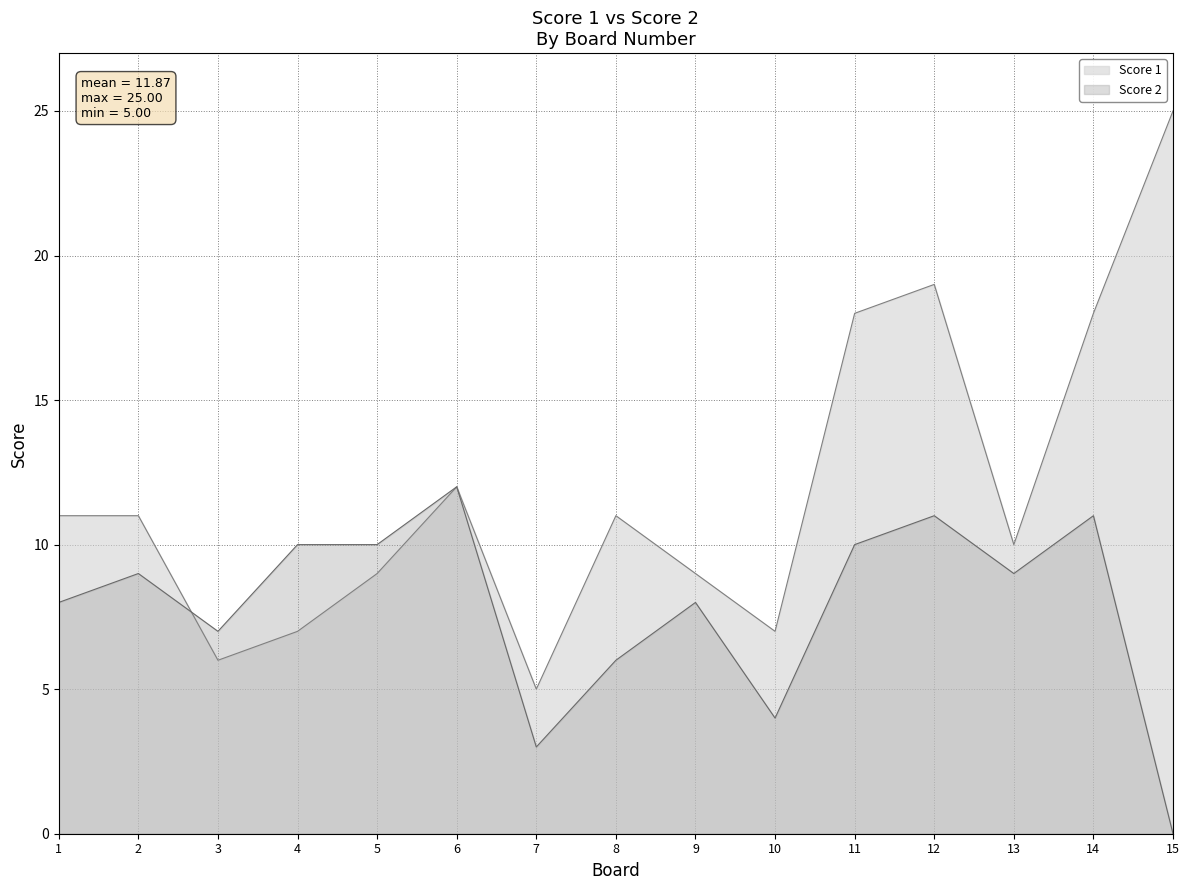

What is the spread (max minus min) of values at 15?

25